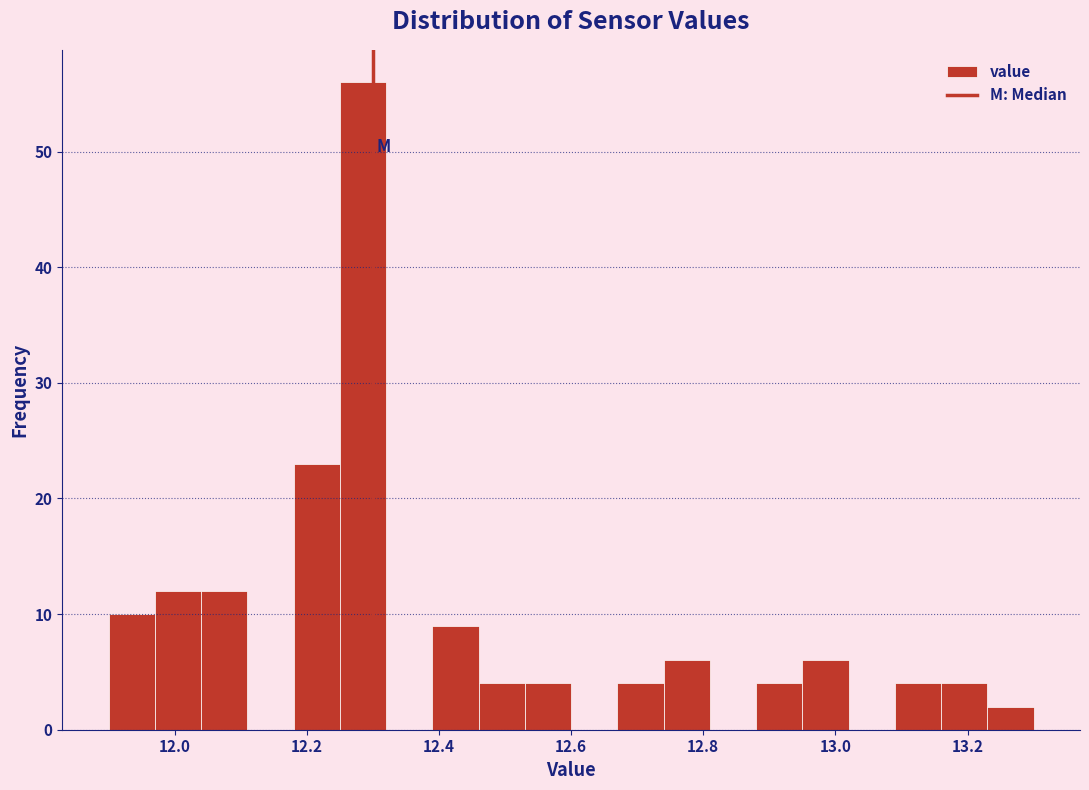

Around what value on the x-axis is the tallest bar? Give the approximate position of its centre, as read against the axis.

12.28